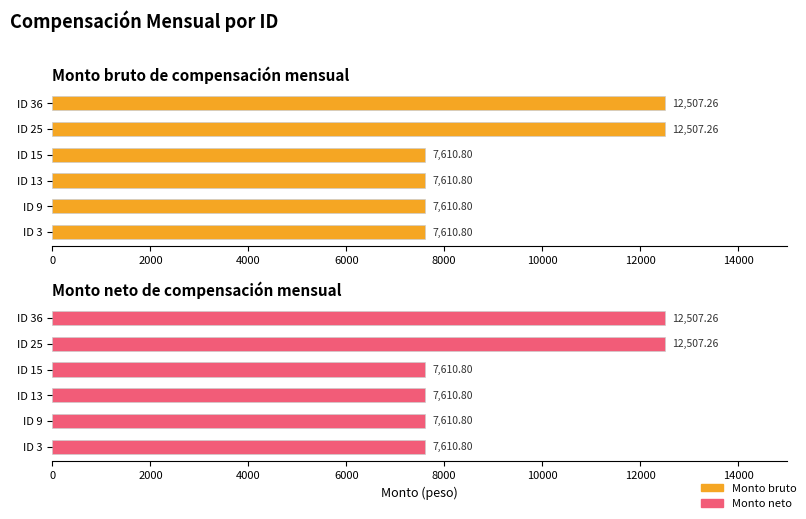

Reading left to right, list all the values displayed in this chart.

Monto bruto: 7610.8	7610.8	7610.8	7610.8	12507.3	12507.3
Monto neto: 7610.8	7610.8	7610.8	7610.8	12507.3	12507.3